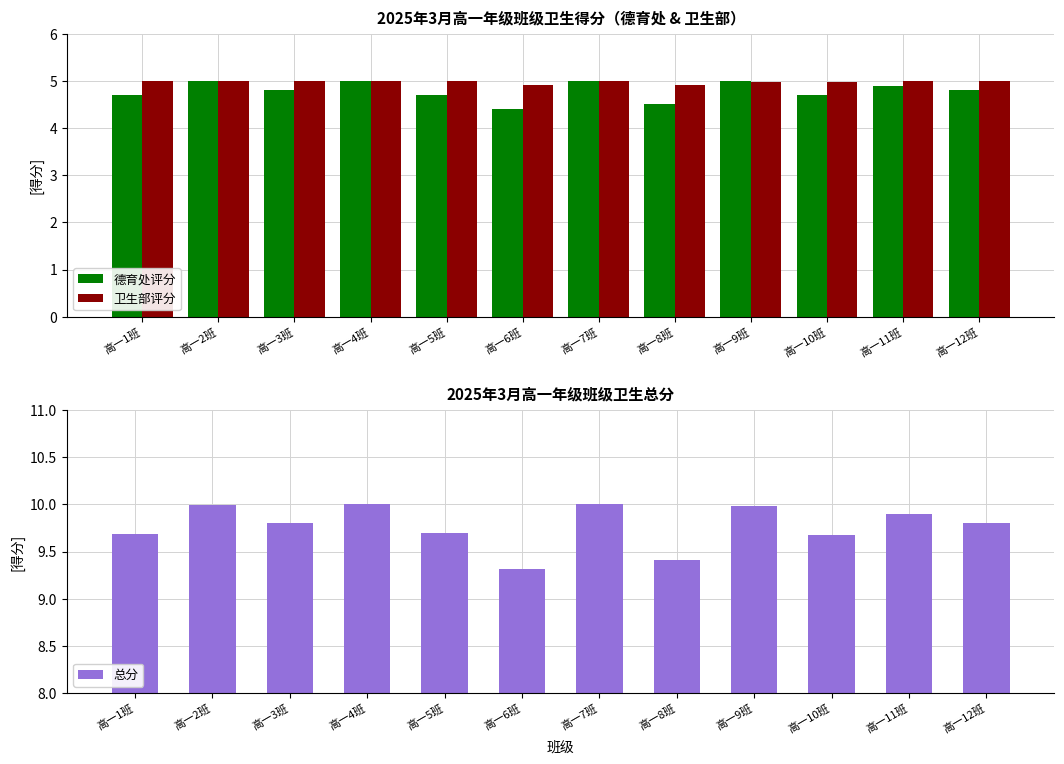

What is the difference between the maximum and minimum values in the 卫生部评分 series?

0.1